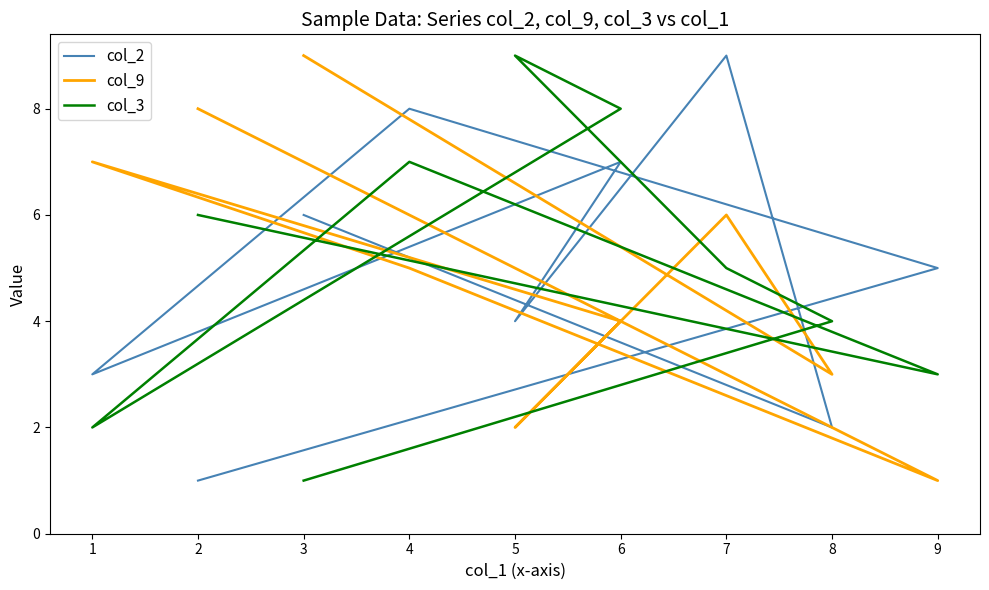

Is it true that col_3 equals 3 at 1?

False